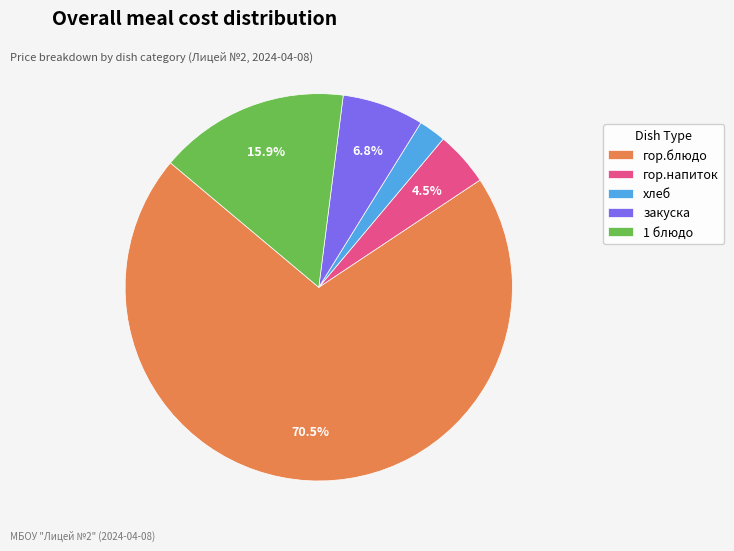

What is the largest slice in the pie chart?

гор.блюдо